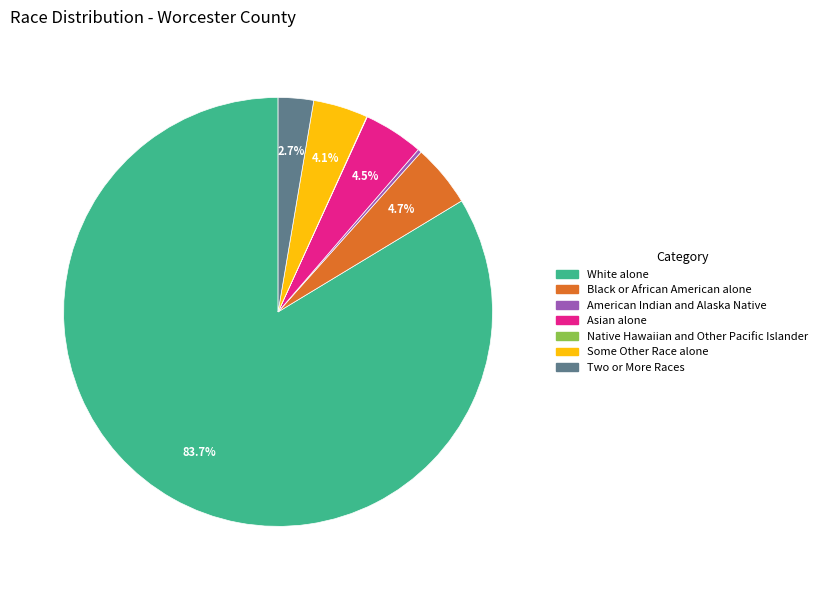

Which category accounts for the majority?

White alone